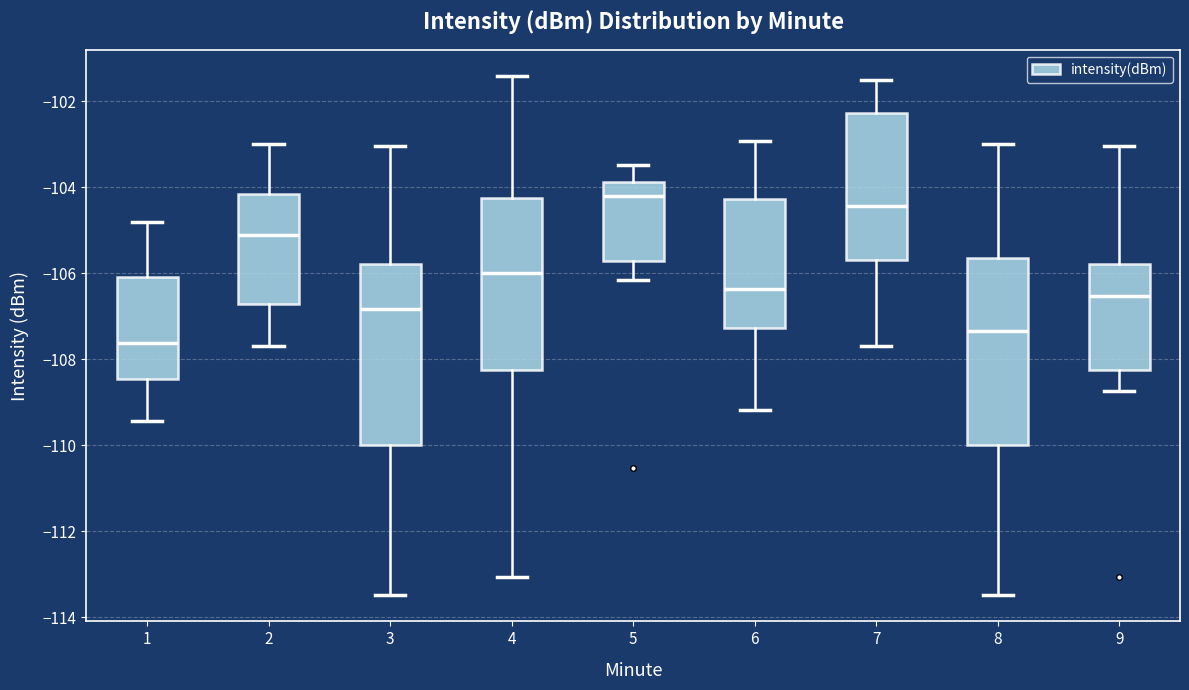

Reading left to right, read every box against the y-axis: the position of its median line, the range the box covers, and the ends of its whiskers. The values are not printed on the chart, so give them approximately, as read against the axis.

1: median -107.6, box -108.4 to -106.0, whiskers -109.4 to -104.8
2: median -105.2, box -106.8 to -104.2, whiskers -107.6 to -103.0
3: median -106.8, box -110.0 to -105.8, whiskers -113.4 to -103.0
4: median -106.0, box -108.2 to -104.2, whiskers -113.0 to -101.4
5: median -104.2, box -105.8 to -103.8, whiskers -106.2 to -103.4
6: median -106.4, box -107.2 to -104.2, whiskers -109.2 to -103.0
7: median -104.4, box -105.6 to -102.2, whiskers -107.6 to -101.6
8: median -107.4, box -110.0 to -105.6, whiskers -113.4 to -103.0
9: median -106.6, box -108.2 to -105.8, whiskers -108.8 to -103.0